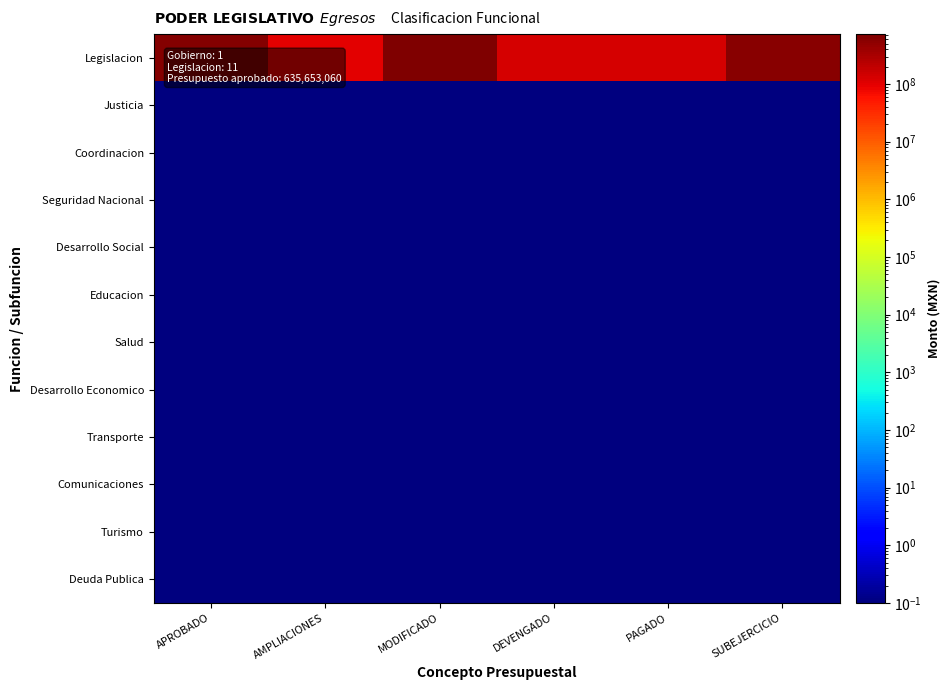

Reading left to right, extract all data points from this chart.

Legislacion: APROBADO=635653060.0	AMPLIACIONES=100215905.0	MODIFICADO=735868965.0	DEVENGADO=128945921.0	PAGADO=128680265.0	SUBEJERCICIO=606923043.0
Justicia: APROBADO=0.1	AMPLIACIONES=0.1	MODIFICADO=0.1	DEVENGADO=0.1	PAGADO=0.1	SUBEJERCICIO=0.1
Coordinacion: APROBADO=0.1	AMPLIACIONES=0.1	MODIFICADO=0.1	DEVENGADO=0.1	PAGADO=0.1	SUBEJERCICIO=0.1
Seguridad Nacional: APROBADO=0.1	AMPLIACIONES=0.1	MODIFICADO=0.1	DEVENGADO=0.1	PAGADO=0.1	SUBEJERCICIO=0.1
Desarrollo Social: APROBADO=0.1	AMPLIACIONES=0.1	MODIFICADO=0.1	DEVENGADO=0.1	PAGADO=0.1	SUBEJERCICIO=0.1
Educacion: APROBADO=0.1	AMPLIACIONES=0.1	MODIFICADO=0.1	DEVENGADO=0.1	PAGADO=0.1	SUBEJERCICIO=0.1
Salud: APROBADO=0.1	AMPLIACIONES=0.1	MODIFICADO=0.1	DEVENGADO=0.1	PAGADO=0.1	SUBEJERCICIO=0.1
Desarrollo Economico: APROBADO=0.1	AMPLIACIONES=0.1	MODIFICADO=0.1	DEVENGADO=0.1	PAGADO=0.1	SUBEJERCICIO=0.1
Transporte: APROBADO=0.1	AMPLIACIONES=0.1	MODIFICADO=0.1	DEVENGADO=0.1	PAGADO=0.1	SUBEJERCICIO=0.1
Comunicaciones: APROBADO=0.1	AMPLIACIONES=0.1	MODIFICADO=0.1	DEVENGADO=0.1	PAGADO=0.1	SUBEJERCICIO=0.1
Turismo: APROBADO=0.1	AMPLIACIONES=0.1	MODIFICADO=0.1	DEVENGADO=0.1	PAGADO=0.1	SUBEJERCICIO=0.1
Deuda Publica: APROBADO=0.1	AMPLIACIONES=0.1	MODIFICADO=0.1	DEVENGADO=0.1	PAGADO=0.1	SUBEJERCICIO=0.1